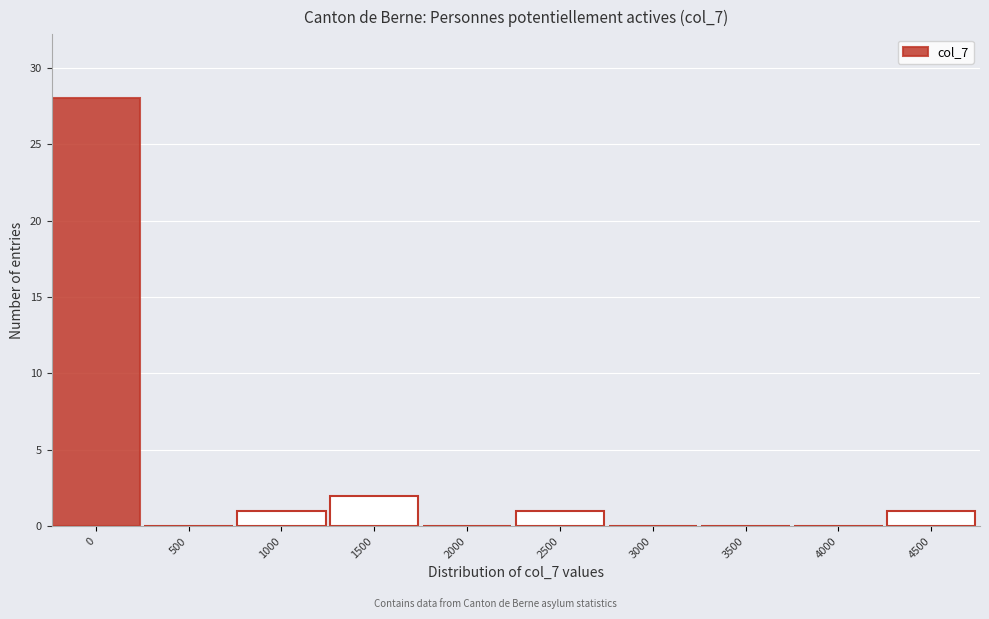

Reading right to left, transcribe all the data shown in this chart.

4500=1	4000=0	3500=0	3000=0	2500=1	2000=0	1500=2	1000=1	500=0	0=28